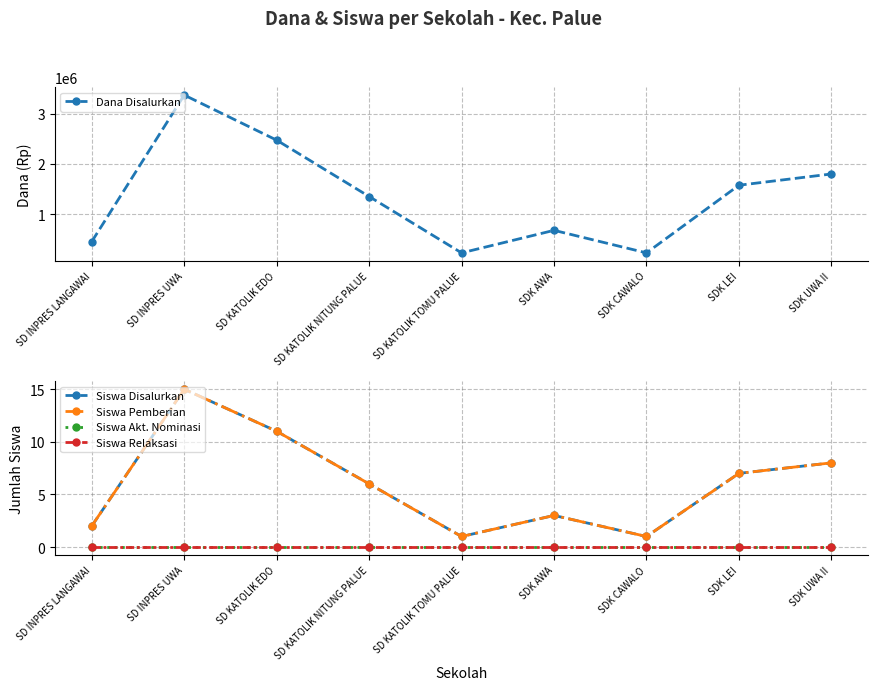

At how many categories does at least one series exceed 2221110?

2